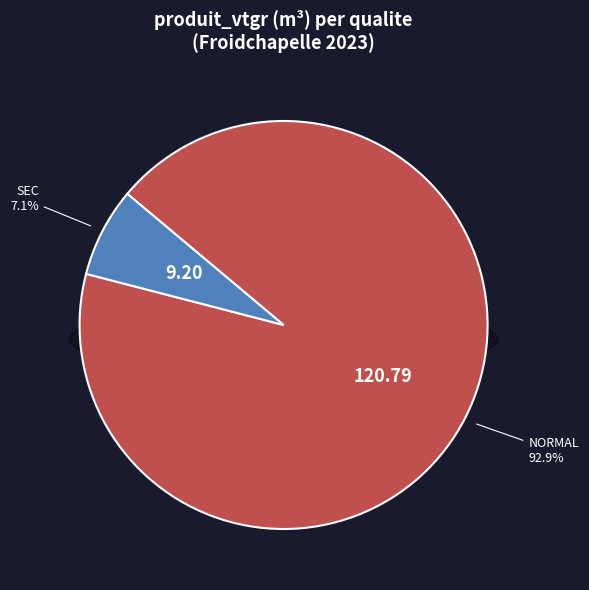

Does 2 represent more than half of the total?

No